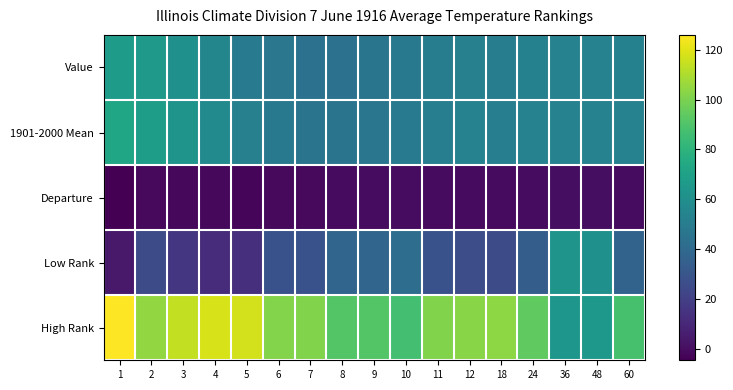

Which series has the largest range (max minus min)?

High Rank